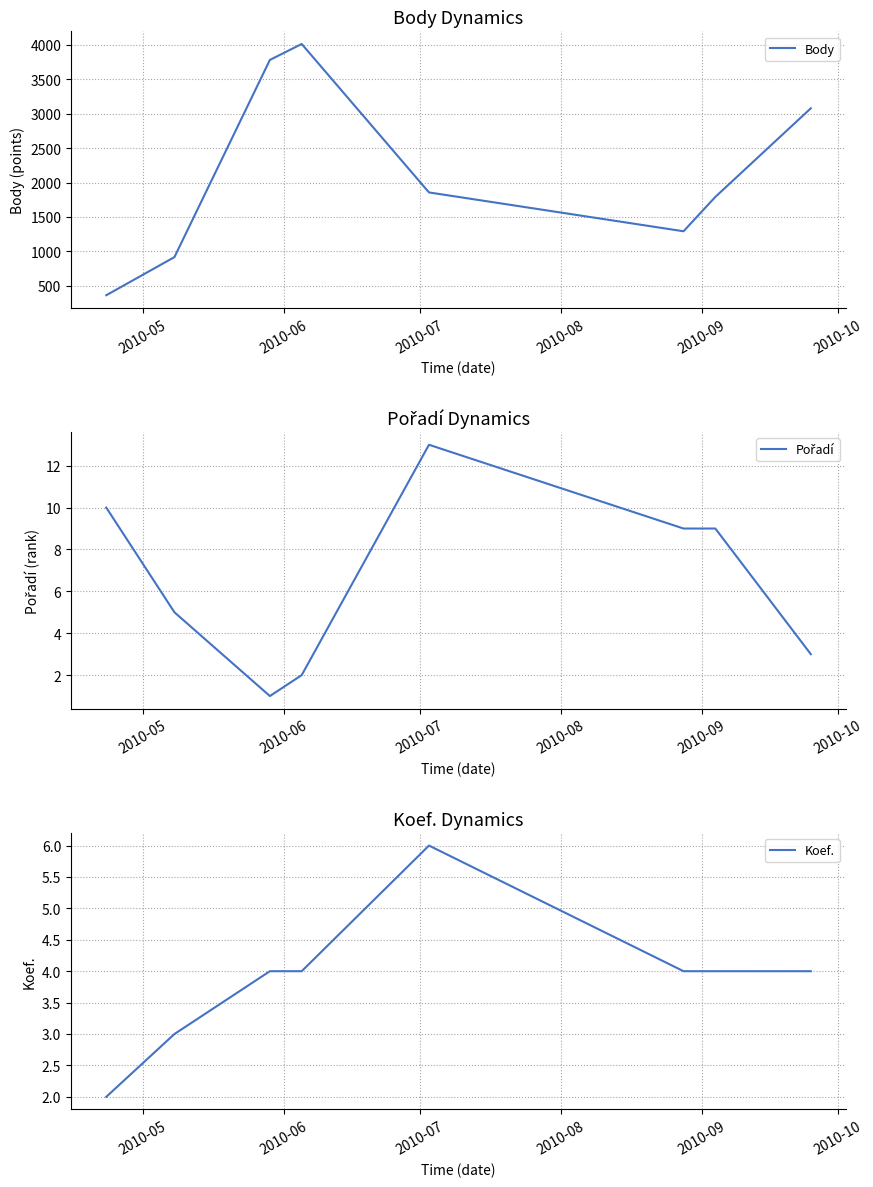

Reading left to right, transcribe all the data shown in this chart.

Body: 360	915	3784	4016	1856	1291	1791	3080
Pořadí: 10	5	1	2	13	9	9	3
Koef.: 2	3	4	4	6	4	4	4